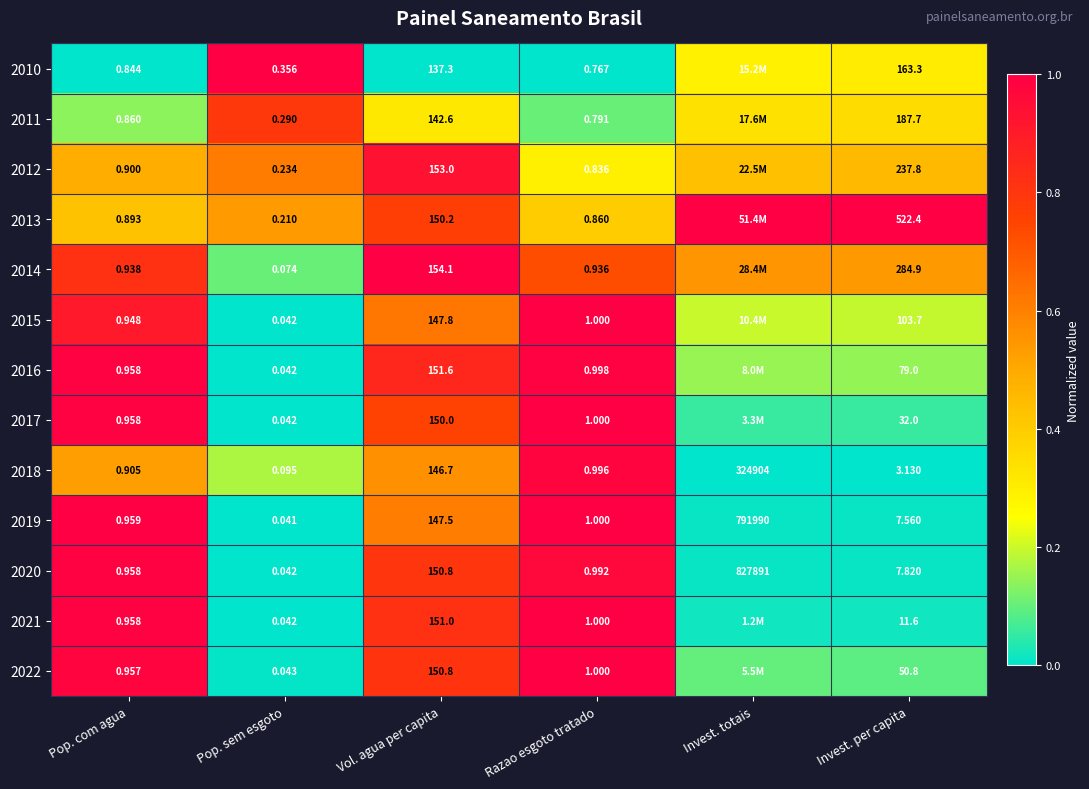

Is the value of 2019 at Invest. totais greater than the value of 2015 at Invest. per capita?

Yes